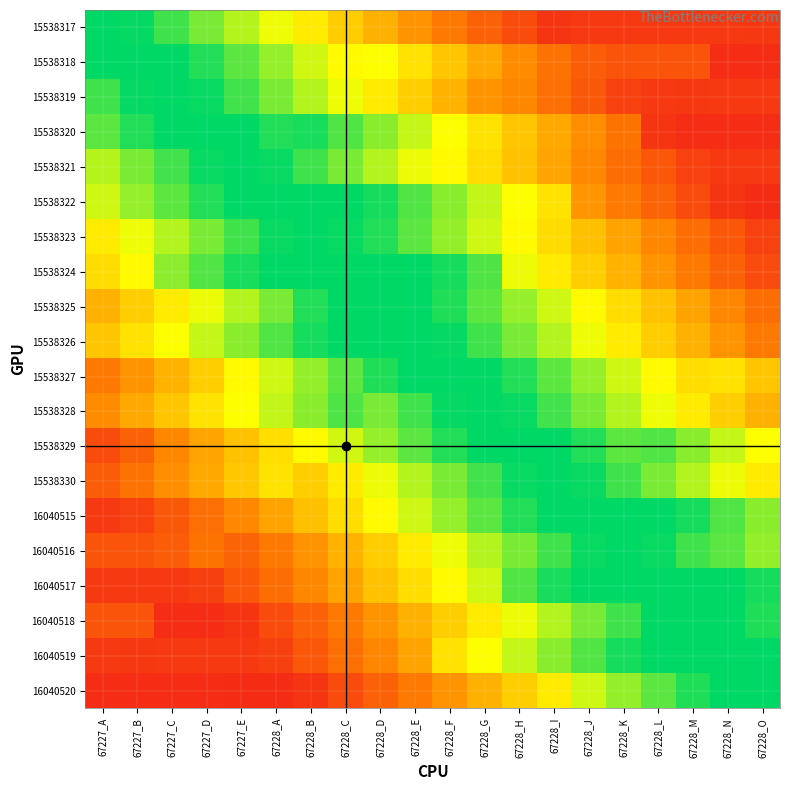

Reading left to right, transcribe all the data shown in this chart.

15538317: 67227_A=1.0	67227_B=1.0	67227_C=0.9	67227_D=0.8	67227_E=0.8	67228_A=0.7	67228_B=0.6	67228_C=0.5	67228_D=0.5	67228_E=0.4	67228_F=0.3	67228_G=0.2	67228_H=0.2	67228_I=0.1	67228_J=0.1	67228_K=0.1	67228_L=0.1	67228_M=0.1	67228_N=0.1	67228_O=0.1
15538318: 67227_A=1.0	67227_B=1.0	67227_C=1.0	67227_D=1.0	67227_E=0.9	67228_A=0.8	67228_B=0.7	67228_C=0.7	67228_D=0.7	67228_E=0.6	67228_F=0.5	67228_G=0.4	67228_H=0.4	67228_I=0.3	67228_J=0.2	67228_K=0.2	67228_L=0.2	67228_M=0.2	67228_N=0.1	67228_O=0.1
15538319: 67227_A=0.9	67227_B=1.0	67227_C=1.0	67227_D=1.0	67227_E=0.9	67228_A=0.8	67228_B=0.8	67228_C=0.7	67228_D=0.6	67228_E=0.5	67228_F=0.5	67228_G=0.4	67228_H=0.4	67228_I=0.3	67228_J=0.2	67228_K=0.1	67228_L=0.1	67228_M=0.1	67228_N=0.1	67228_O=0.1
15538320: 67227_A=0.9	67227_B=1.0	67227_C=1.0	67227_D=1.0	67227_E=1.0	67228_A=1.0	67228_B=1.0	67228_C=0.9	67228_D=0.8	67228_E=0.7	67228_F=0.7	67228_G=0.6	67228_H=0.5	67228_I=0.4	67228_J=0.4	67228_K=0.3	67228_L=0.1	67228_M=0.1	67228_N=0.1	67228_O=0.1
15538321: 67227_A=0.8	67227_B=0.8	67227_C=0.9	67227_D=1.0	67227_E=1.0	67228_A=1.0	67228_B=0.9	67228_C=0.8	67228_D=0.8	67228_E=0.7	67228_F=0.7	67228_G=0.6	67228_H=0.5	67228_I=0.4	67228_J=0.4	67228_K=0.3	67228_L=0.2	67228_M=0.1	67228_N=0.1	67228_O=0.1
15538322: 67227_A=0.7	67227_B=0.8	67227_C=0.9	67227_D=1.0	67227_E=1.0	67228_A=1.0	67228_B=1.0	67228_C=1.0	67228_D=1.0	67228_E=0.9	67228_F=0.8	67228_G=0.7	67228_H=0.7	67228_I=0.6	67228_J=0.4	67228_K=0.3	67228_L=0.2	67228_M=0.2	67228_N=0.1	67228_O=0.1
15538323: 67227_A=0.6	67227_B=0.7	67227_C=0.8	67227_D=0.8	67227_E=0.9	67228_A=1.0	67228_B=1.0	67228_C=1.0	67228_D=1.0	67228_E=0.9	67228_F=0.8	67228_G=0.7	67228_H=0.7	67228_I=0.6	67228_J=0.5	67228_K=0.4	67228_L=0.4	67228_M=0.3	67228_N=0.2	67228_O=0.1
15538324: 67227_A=0.6	67227_B=0.7	67227_C=0.8	67227_D=0.9	67227_E=1.0	67228_A=1.0	67228_B=1.0	67228_C=1.0	67228_D=1.0	67228_E=1.0	67228_F=1.0	67228_G=0.9	67228_H=0.7	67228_I=0.6	67228_J=0.5	67228_K=0.5	67228_L=0.4	67228_M=0.3	67228_N=0.2	67228_O=0.2
15538325: 67227_A=0.5	67227_B=0.5	67227_C=0.6	67227_D=0.7	67227_E=0.8	67228_A=0.8	67228_B=1.0	67228_C=1.0	67228_D=1.0	67228_E=1.0	67228_F=1.0	67228_G=0.9	67228_H=0.8	67228_I=0.7	67228_J=0.7	67228_K=0.6	67228_L=0.5	67228_M=0.4	67228_N=0.4	67228_O=0.3
15538326: 67227_A=0.5	67227_B=0.6	67227_C=0.7	67227_D=0.7	67227_E=0.8	67228_A=0.9	67228_B=1.0	67228_C=1.0	67228_D=1.0	67228_E=1.0	67228_F=1.0	67228_G=0.9	67228_H=0.8	67228_I=0.8	67228_J=0.7	67228_K=0.6	67228_L=0.5	67228_M=0.5	67228_N=0.4	67228_O=0.3
15538327: 67227_A=0.3	67227_B=0.4	67227_C=0.5	67227_D=0.5	67227_E=0.7	67228_A=0.7	67228_B=0.8	67228_C=0.9	67228_D=1.0	67228_E=1.0	67228_F=1.0	67228_G=1.0	67228_H=1.0	67228_I=0.9	67228_J=0.8	67228_K=0.7	67228_L=0.7	67228_M=0.6	67228_N=0.6	67228_O=0.5
15538328: 67227_A=0.4	67227_B=0.4	67227_C=0.5	67227_D=0.6	67227_E=0.7	67228_A=0.7	67228_B=0.8	67228_C=0.9	67228_D=0.8	67228_E=0.9	67228_F=1.0	67228_G=1.0	67228_H=1.0	67228_I=0.9	67228_J=0.8	67228_K=0.8	67228_L=0.7	67228_M=0.6	67228_N=0.5	67228_O=0.5
15538329: 67227_A=0.2	67227_B=0.2	67227_C=0.4	67227_D=0.4	67227_E=0.5	67228_A=0.6	67228_B=0.7	67228_C=0.7	67228_D=0.8	67228_E=0.9	67228_F=1.0	67228_G=1.0	67228_H=1.0	67228_I=1.0	67228_J=1.0	67228_K=0.9	67228_L=0.9	67228_M=0.8	67228_N=0.7	67228_O=0.7
15538330: 67227_A=0.2	67227_B=0.3	67227_C=0.4	67227_D=0.4	67227_E=0.5	67228_A=0.6	67228_B=0.5	67228_C=0.6	67228_D=0.7	67228_E=0.8	67228_F=0.8	67228_G=0.9	67228_H=1.0	67228_I=1.0	67228_J=1.0	67228_K=0.9	67228_L=0.8	67228_M=0.8	67228_N=0.7	67228_O=0.6
16040515: 67227_A=0.1	67227_B=0.1	67227_C=0.2	67227_D=0.3	67227_E=0.4	67228_A=0.4	67228_B=0.5	67228_C=0.6	67228_D=0.7	67228_E=0.7	67228_F=0.8	67228_G=0.9	67228_H=1.0	67228_I=1.0	67228_J=1.0	67228_K=1.0	67228_L=1.0	67228_M=1.0	67228_N=0.9	67228_O=0.8
16040516: 67227_A=0.2	67227_B=0.2	67227_C=0.2	67227_D=0.3	67227_E=0.2	67228_A=0.3	67228_B=0.4	67228_C=0.5	67228_D=0.5	67228_E=0.6	67228_F=0.7	67228_G=0.8	67228_H=0.8	67228_I=0.9	67228_J=1.0	67228_K=1.0	67228_L=1.0	67228_M=0.9	67228_N=0.9	67228_O=0.8
16040517: 67227_A=0.1	67227_B=0.1	67227_C=0.1	67227_D=0.1	67227_E=0.2	67228_A=0.3	67228_B=0.4	67228_C=0.4	67228_D=0.5	67228_E=0.6	67228_F=0.7	67228_G=0.7	67228_H=0.9	67228_I=1.0	67228_J=1.0	67228_K=1.0	67228_L=1.0	67228_M=1.0	67228_N=1.0	67228_O=1.0
16040518: 67227_A=0.2	67227_B=0.2	67227_C=0.1	67227_D=0.1	67227_E=0.1	67228_A=0.2	67228_B=0.2	67228_C=0.3	67228_D=0.4	67228_E=0.5	67228_F=0.5	67228_G=0.6	67228_H=0.7	67228_I=0.8	67228_J=0.8	67228_K=0.9	67228_L=1.0	67228_M=1.0	67228_N=1.0	67228_O=1.0
16040519: 67227_A=0.1	67227_B=0.1	67227_C=0.1	67227_D=0.1	67227_E=0.1	67228_A=0.1	67228_B=0.2	67228_C=0.3	67228_D=0.4	67228_E=0.4	67228_F=0.6	67228_G=0.7	67228_H=0.7	67228_I=0.8	67228_J=0.9	67228_K=1.0	67228_L=1.0	67228_M=1.0	67228_N=1.0	67228_O=1.0
16040520: 67227_A=0.1	67227_B=0.1	67227_C=0.1	67227_D=0.1	67227_E=0.1	67228_A=0.1	67228_B=0.1	67228_C=0.2	67228_D=0.2	67228_E=0.3	67228_F=0.4	67228_G=0.5	67228_H=0.5	67228_I=0.6	67228_J=0.7	67228_K=0.8	67228_L=0.9	67228_M=1.0	67228_N=1.0	67228_O=1.0